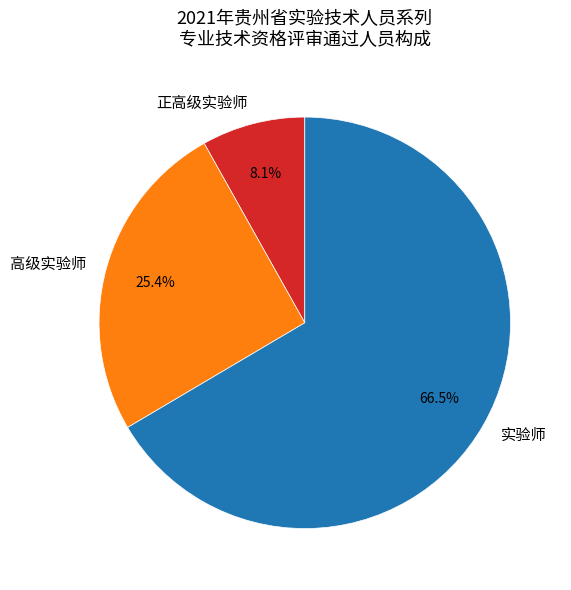

The 实验师 slice represents 54% of the pie. True or false?

False